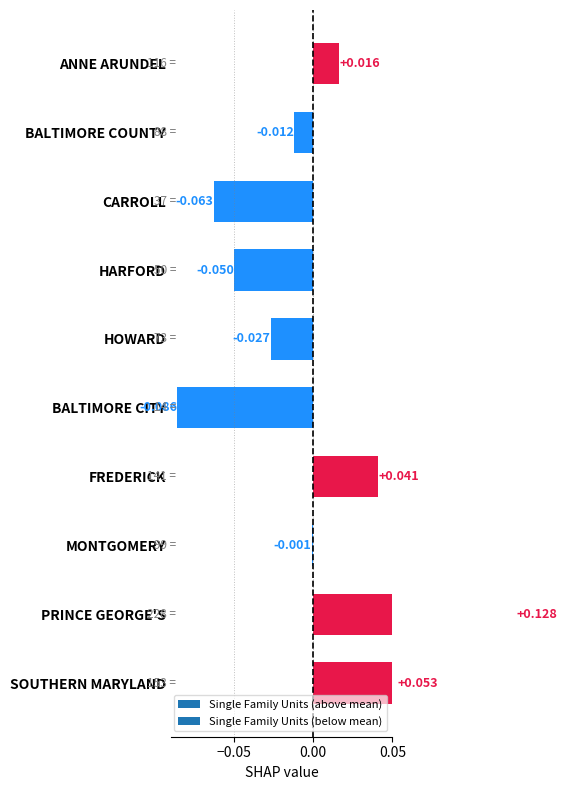

What is the smallest value displayed?

-0.1